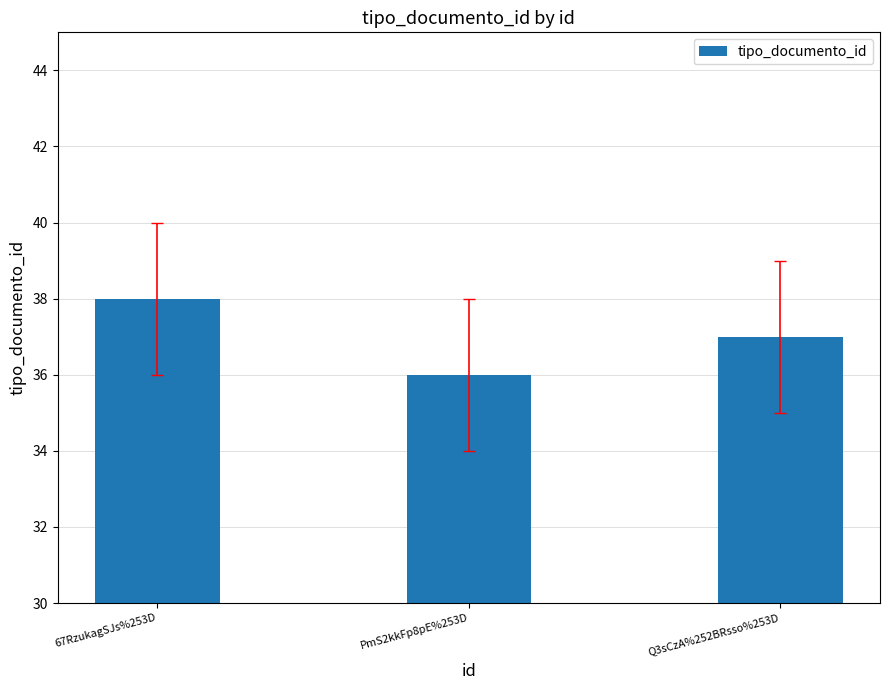

What is the sum of all values?

111